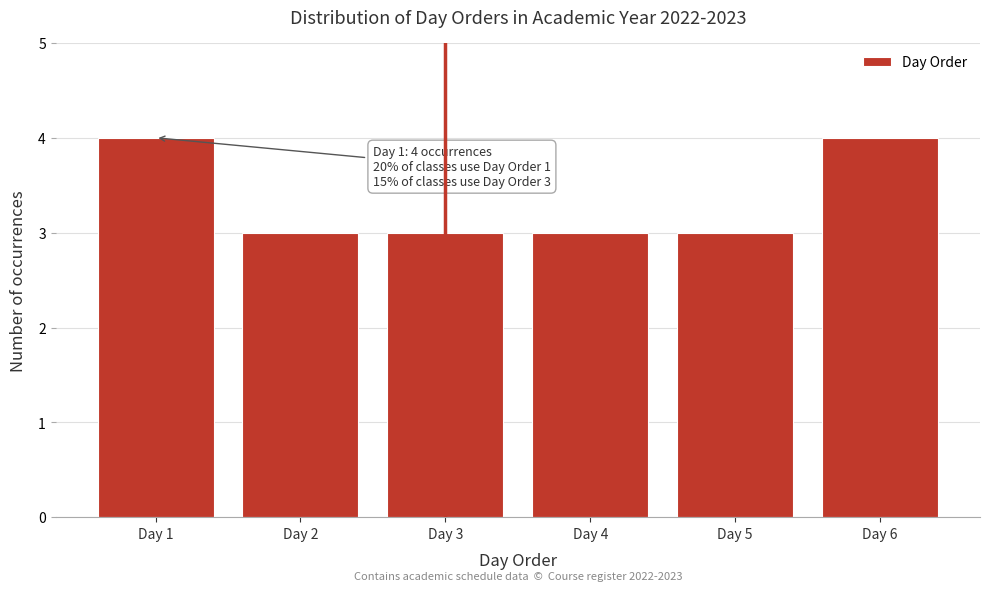

Reading left to right, transcribe all the data shown in this chart.

4	3	3	3	3	4